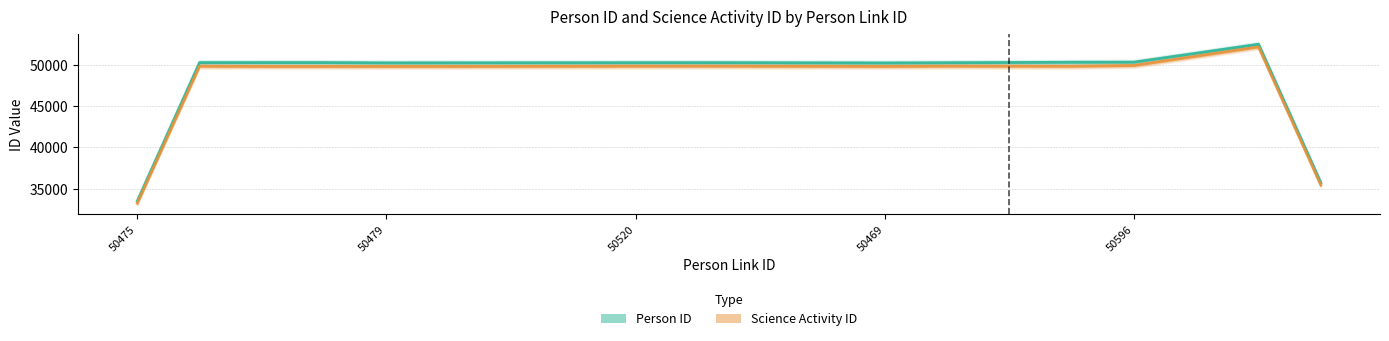

True or false: Science Activity ID has a value of 52165.0 at 18.

True